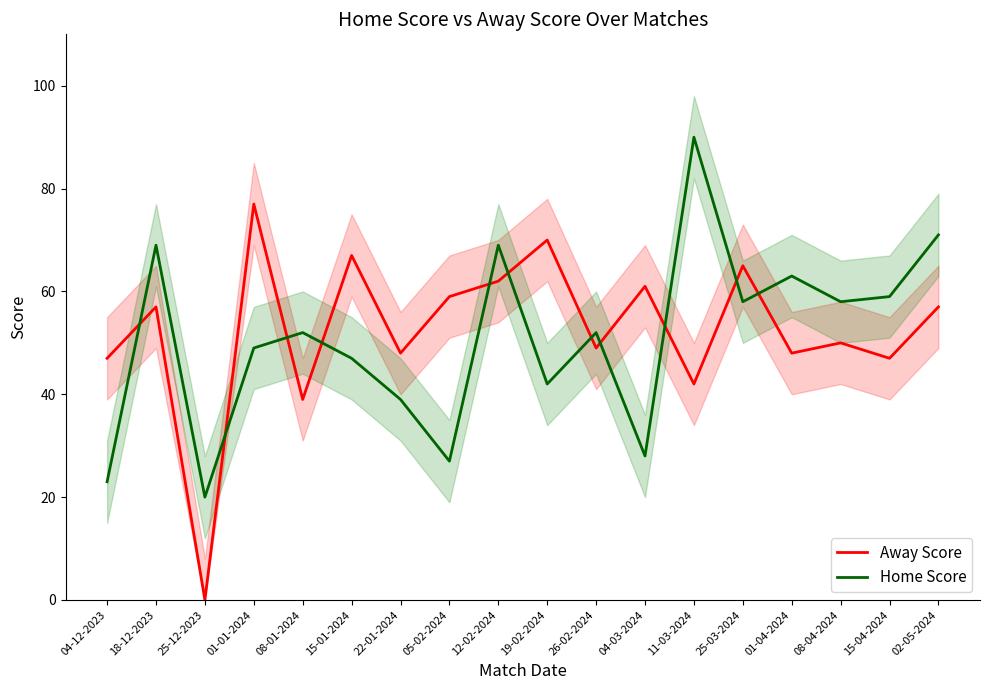

How many lines are shown in the chart?

2